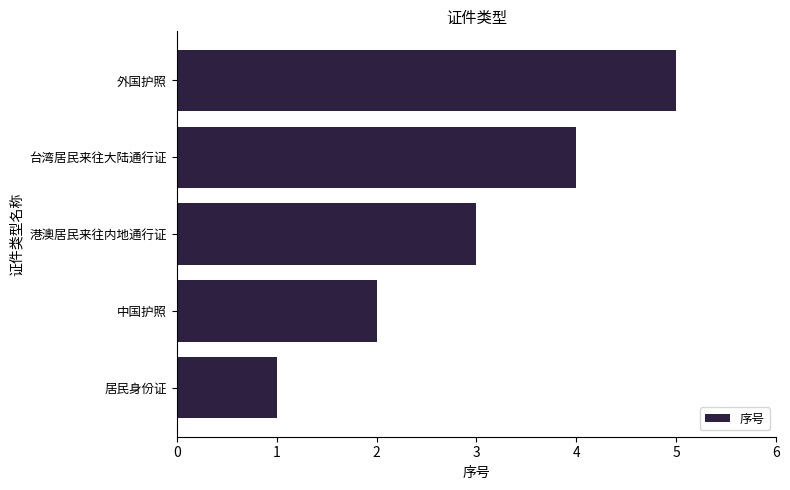

The chart shows a value of 1 at 居民身份证. True or false?

True